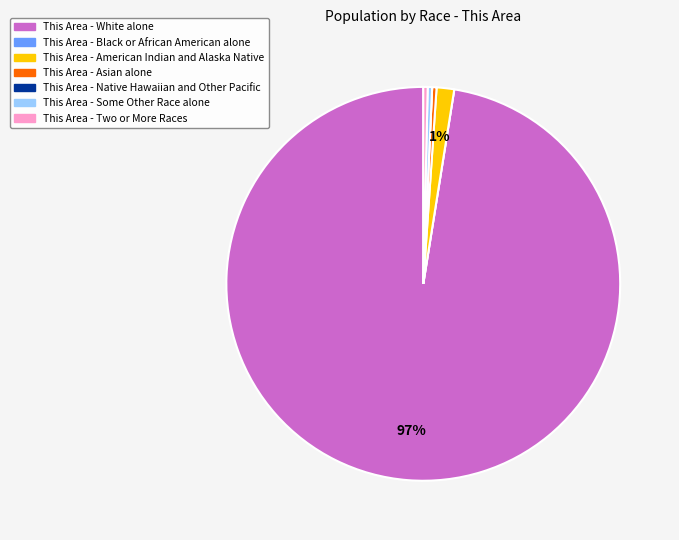

To the nearest percent, what is the average slice percentage?

14%